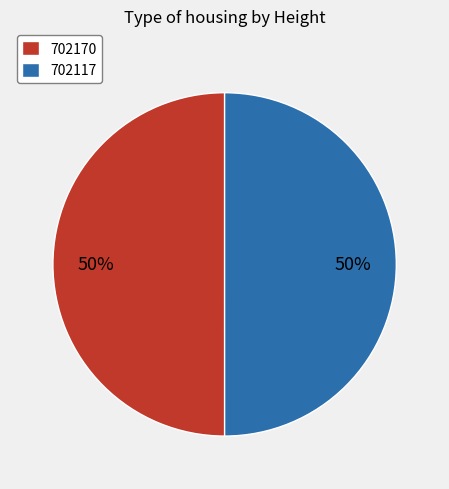

The 702117 slice represents 39% of the pie. True or false?

False